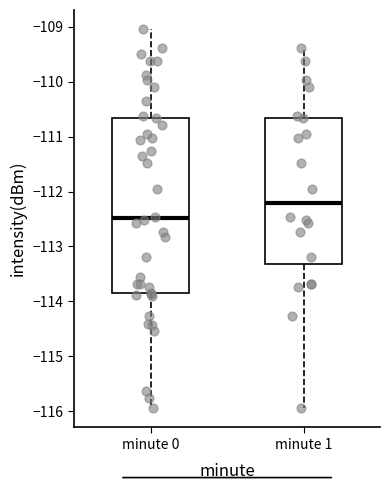

Reading left to right, transcribe this box plot: for each box, give where its median line is, the range the box spans, and where its two whiskers end, as read against the y-axis. The values are not printed on the chart, so give them approximately, as read against the axis.

minute 0: median -112.5, box -113.9 to -110.7, whiskers -115.9 to -109.0
minute 1: median -112.2, box -113.3 to -110.7, whiskers -115.9 to -109.4